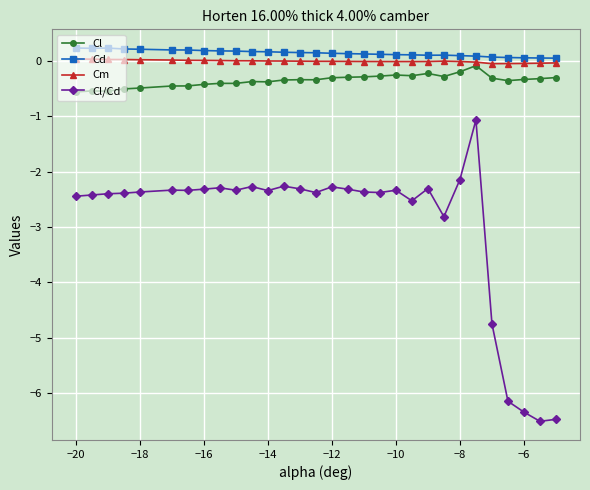

True or false: Cl/Cd has more than 2 points higher than both neighbors.

True